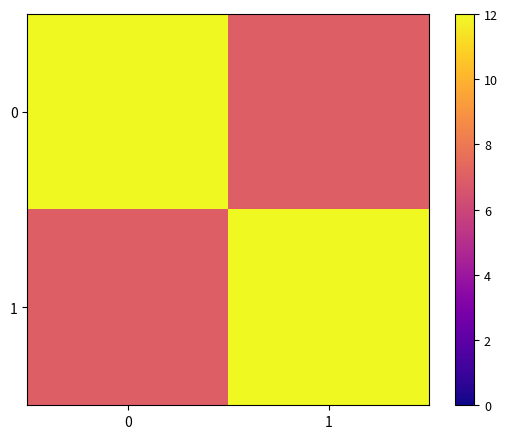

Rank the series at 1 from lowest to highest value.

0, 1